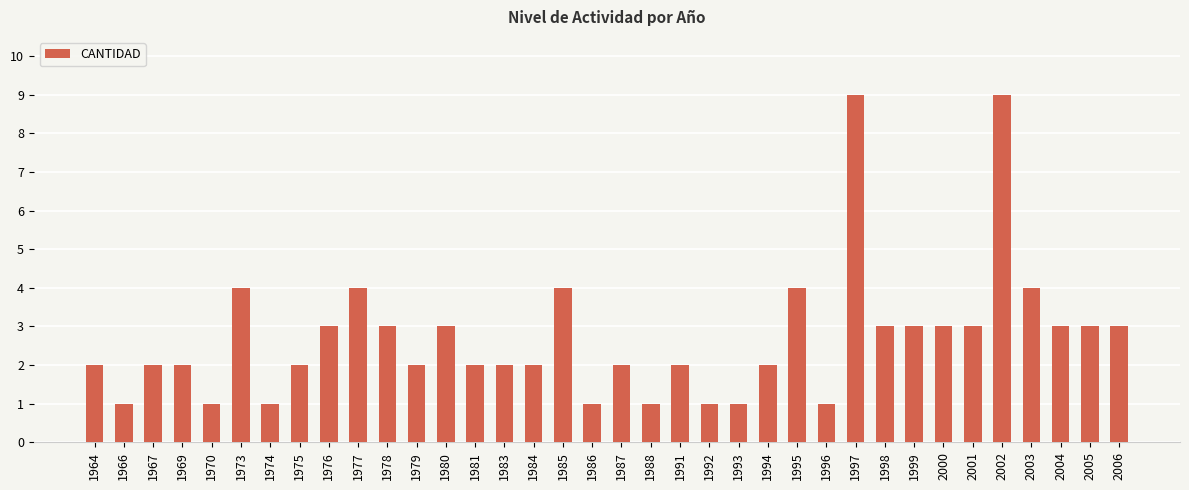

What is the greatest value displayed?

9